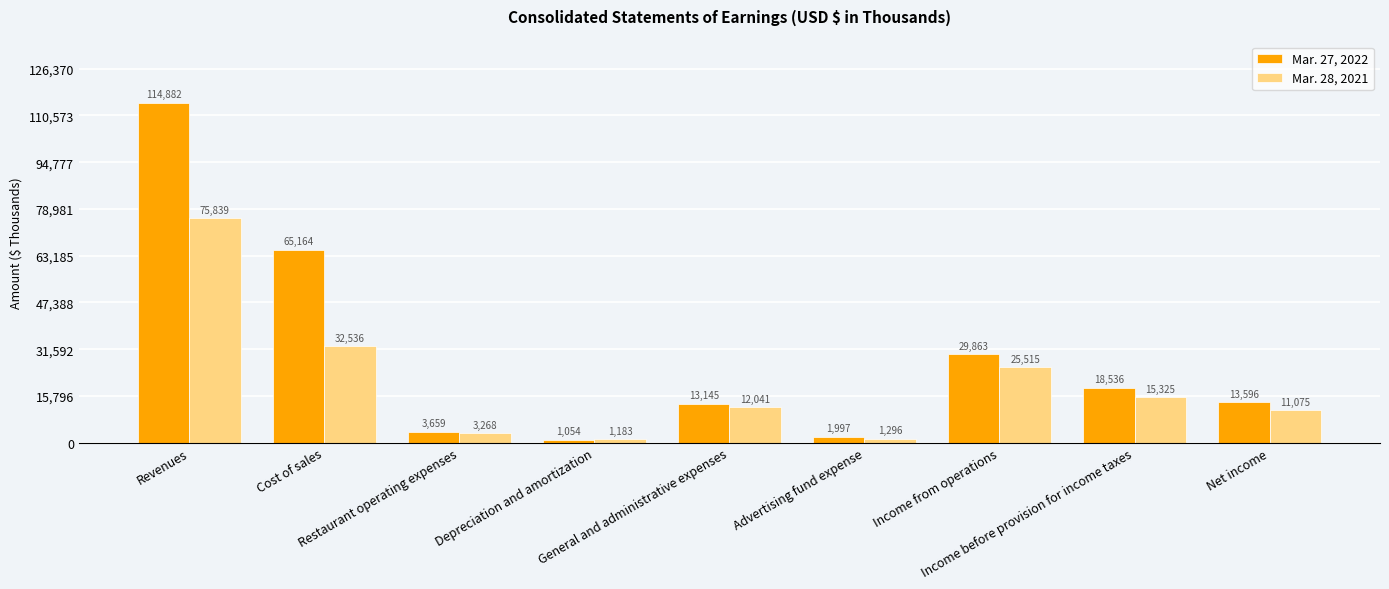

What are all the series names shown in the legend?

Mar. 27, 2022, Mar. 28, 2021